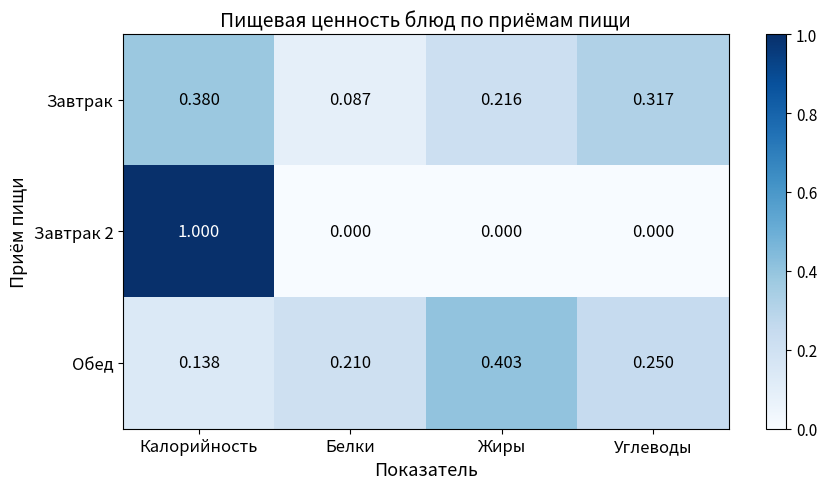

At which label is Обед closest to 0?

Калорийность